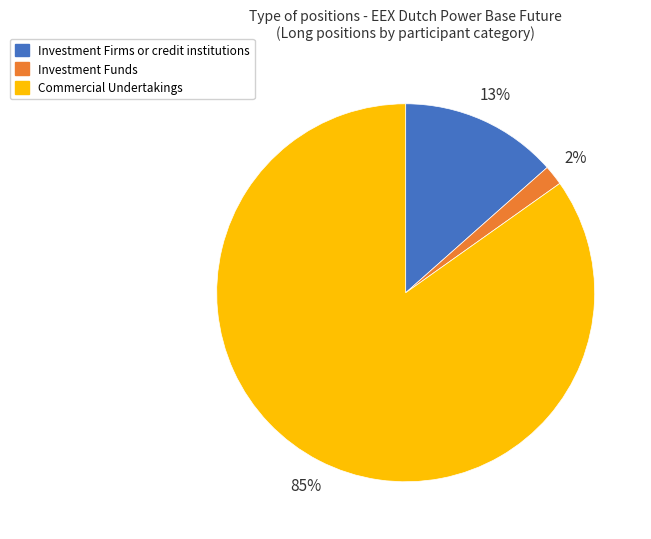

The Investment Firms or credit institutions slice represents 20% of the pie. True or false?

False